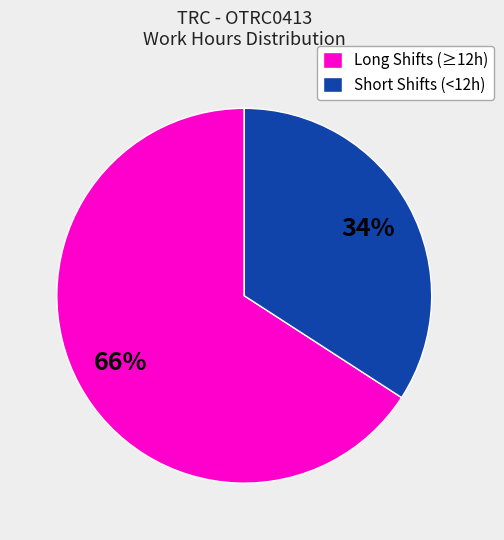

Is it true that Long Shifts (≥12h) is 73% of the pie?

False